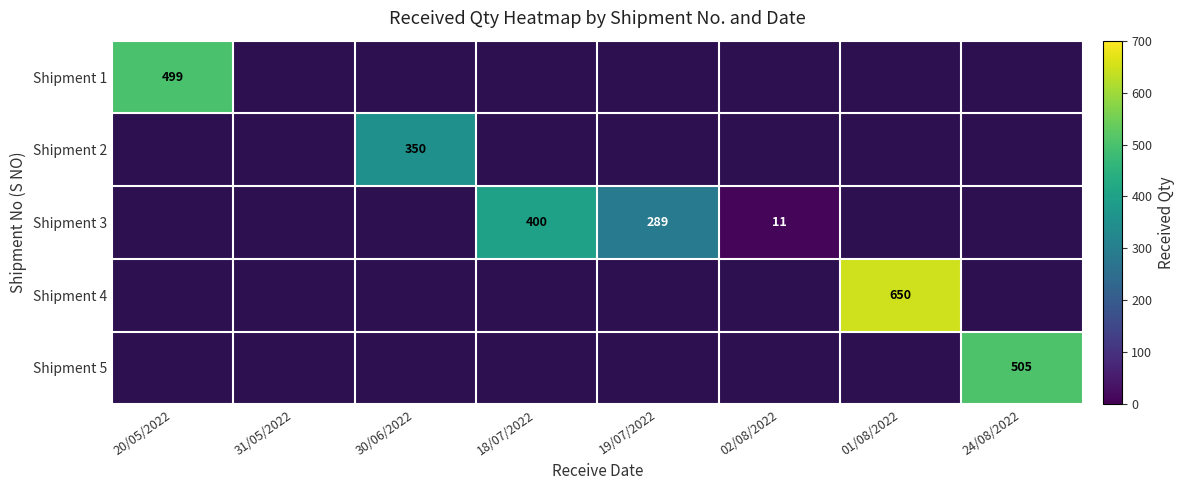

The Shipment 3 series shows 383 at 19/07/2022. True or false?

False